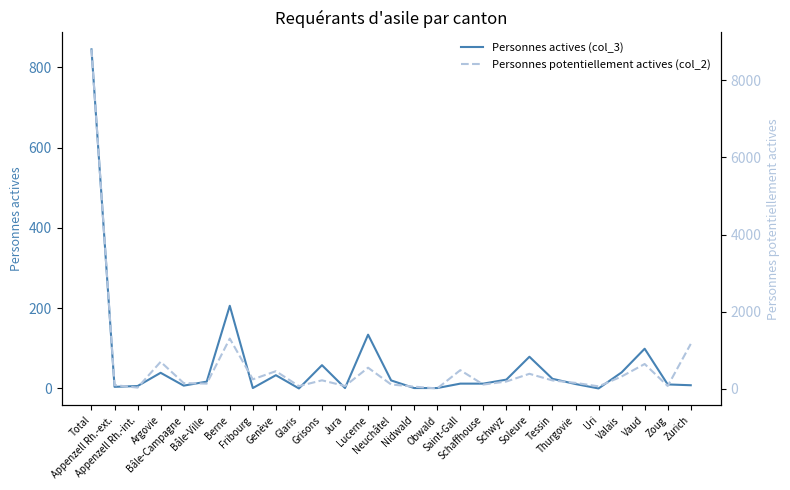

True or false: Personnes potentiellement actives (col_2) and Personnes actives (col_3) intersect in this chart.

False